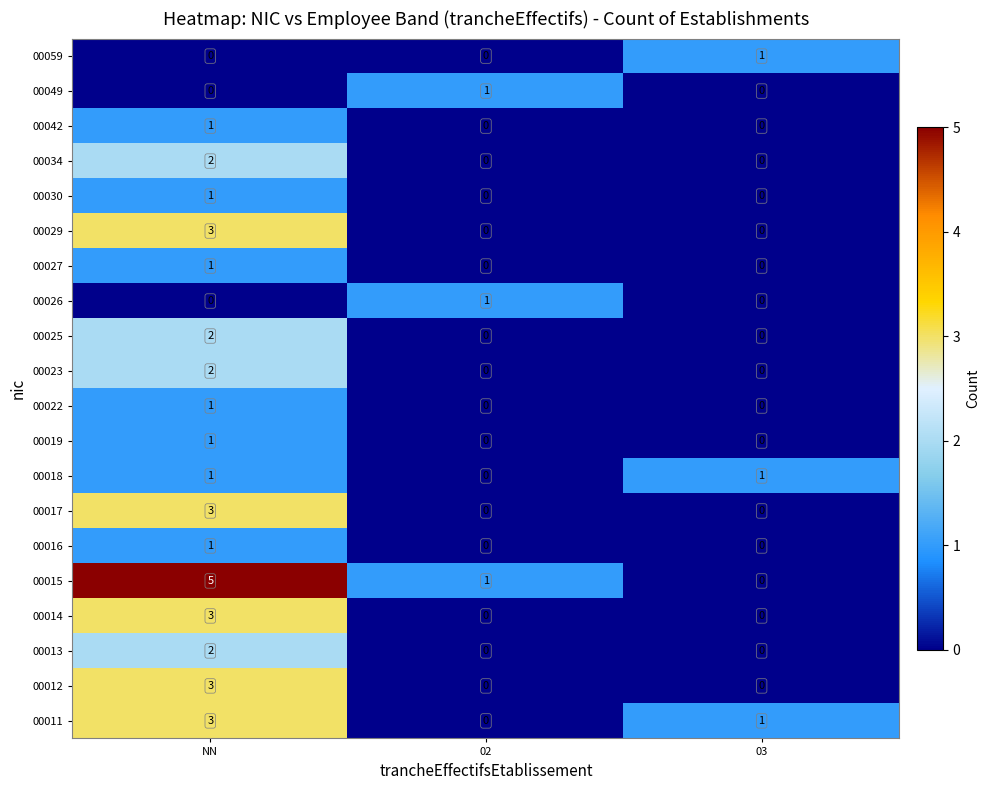

Which series has the widest spread of values?

00015